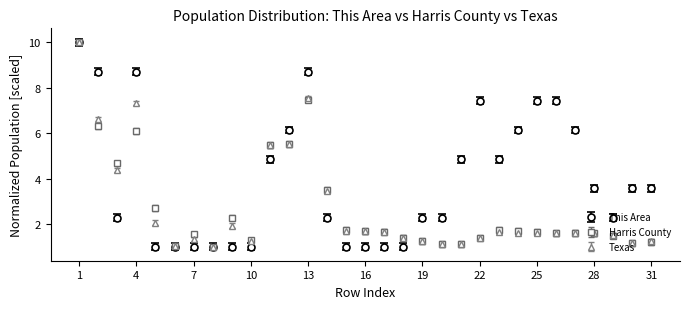

At how many categories does at least one series exceed 8?

4